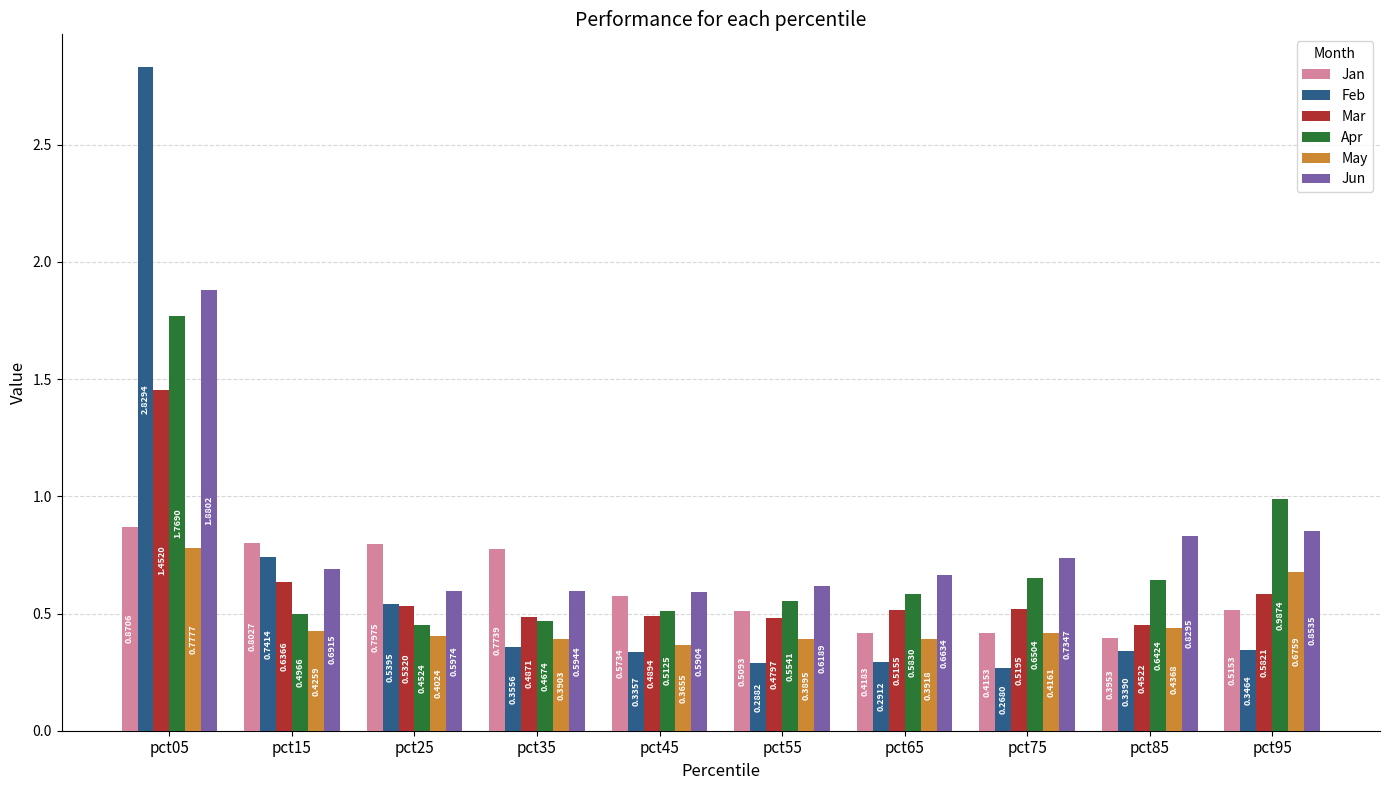

At pct35, list the series in order from smallest to largest.

Feb, May, Apr, Mar, Jun, Jan